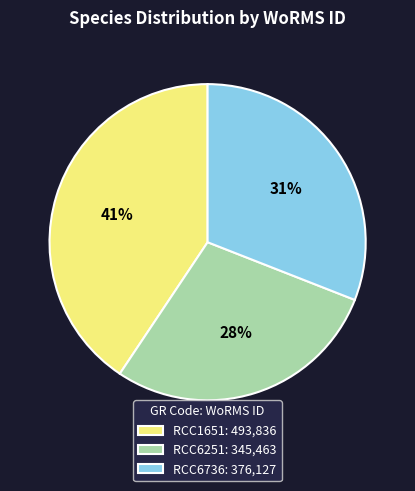

Rank the categories by value from highest to lowest.

RCC1651, RCC6736, RCC6251